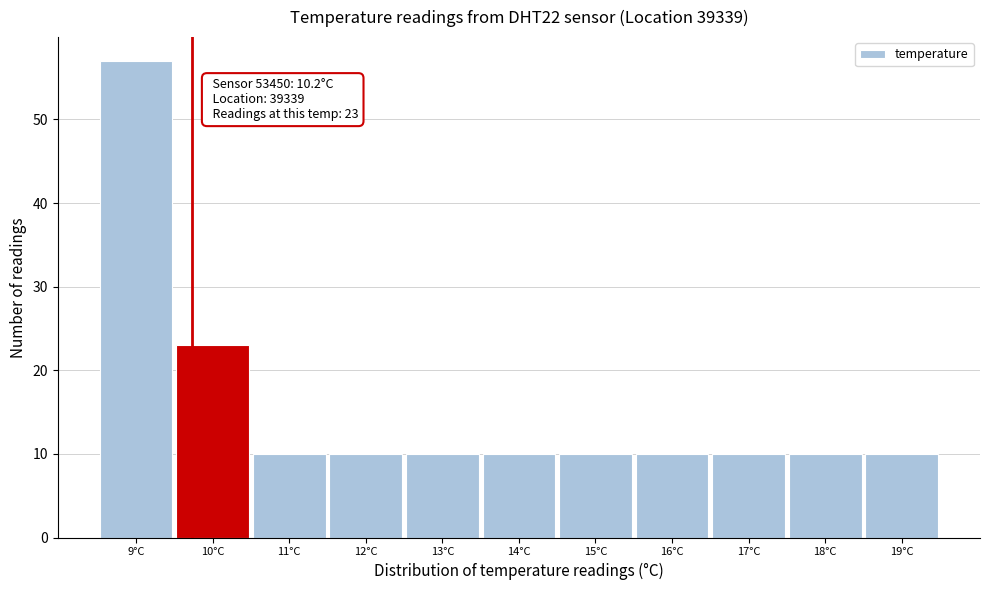

Reading right to left, transcribe all the data shown in this chart.

10	10	10	10	10	10	10	10	10	23	57